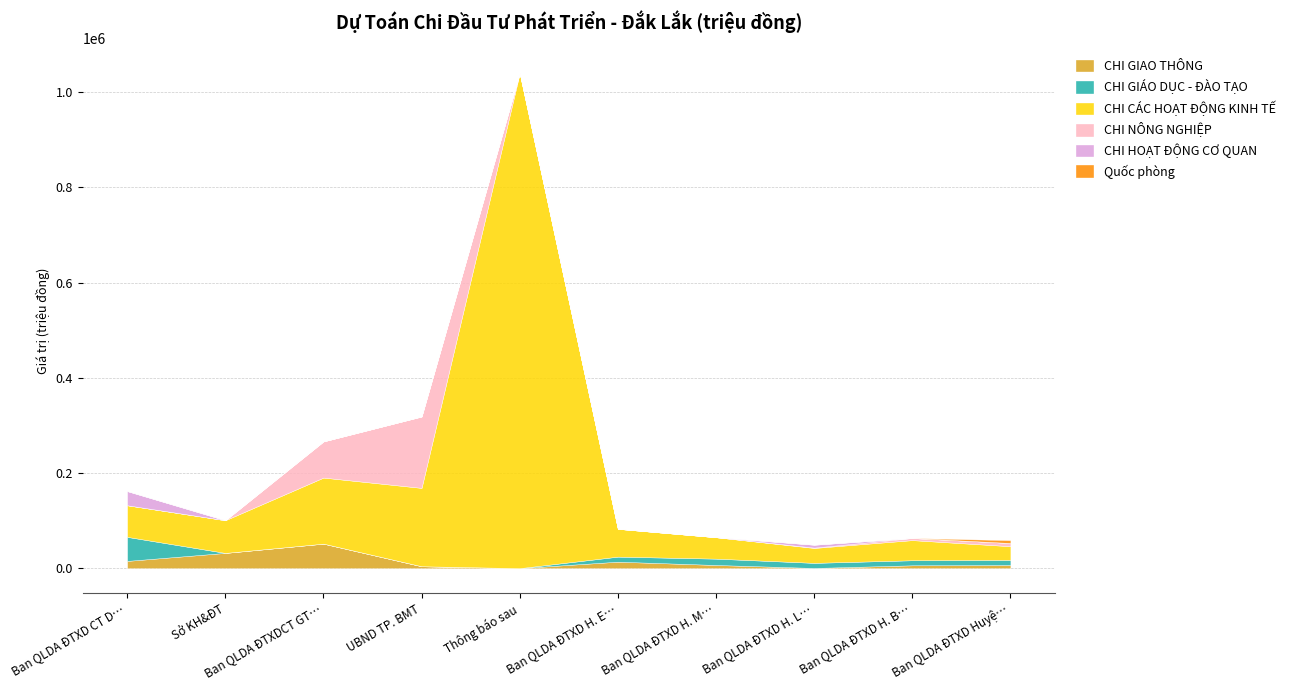

At which label does CHI GIAO THÔNG reach its peak?

Ban QLDA ĐTXDCT GT…